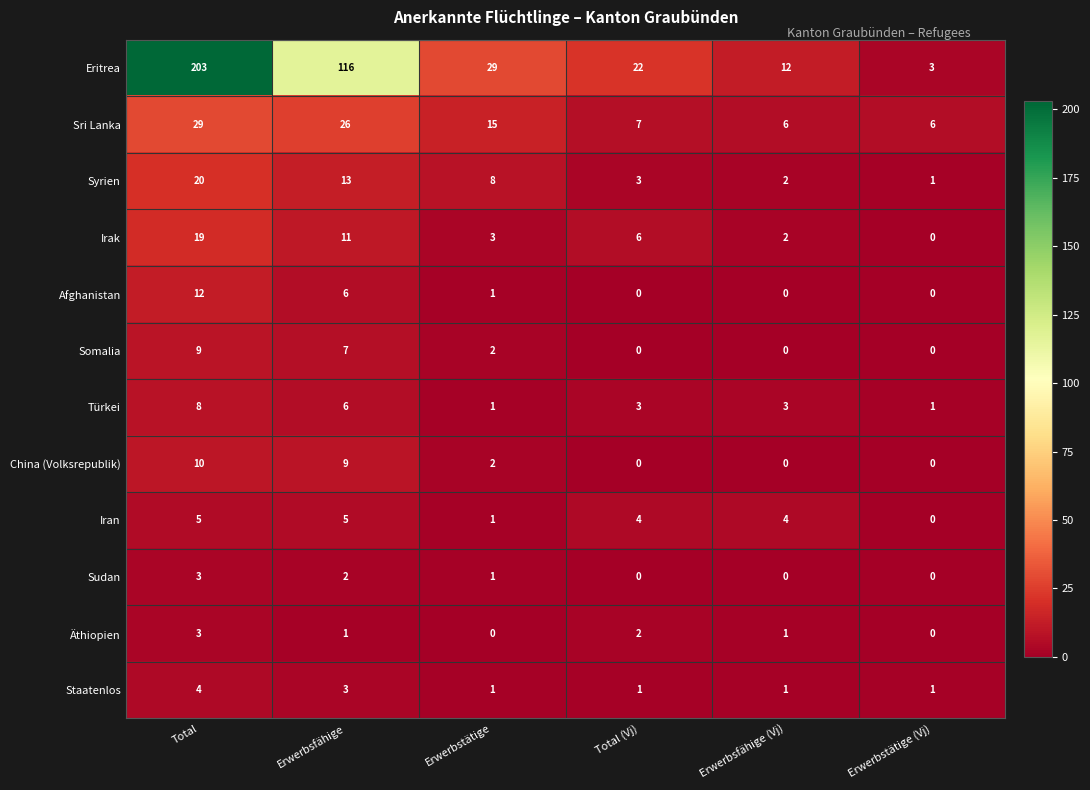

At which category is the sum across all series the highest?

Total